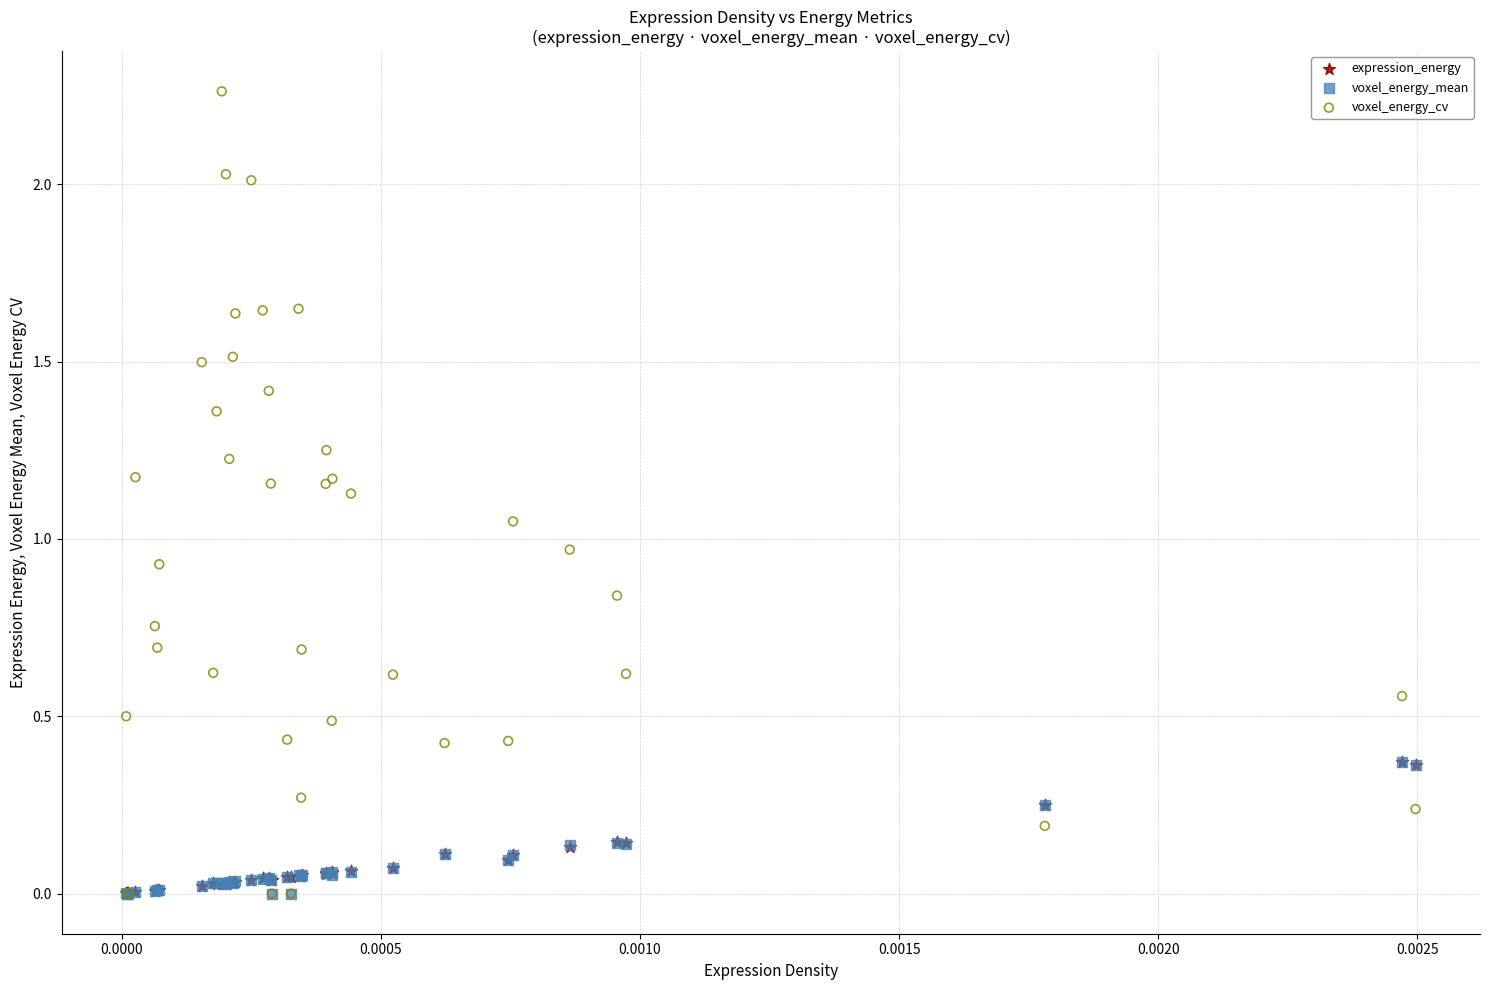

Which series contains the highest Y value?

voxel_energy_cv